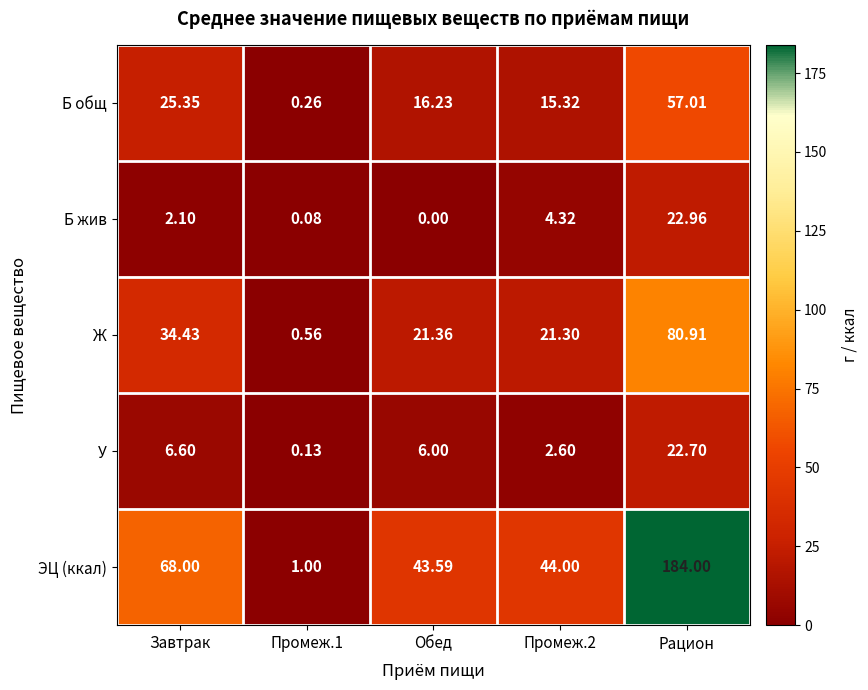

What is the greatest value displayed?

184.0